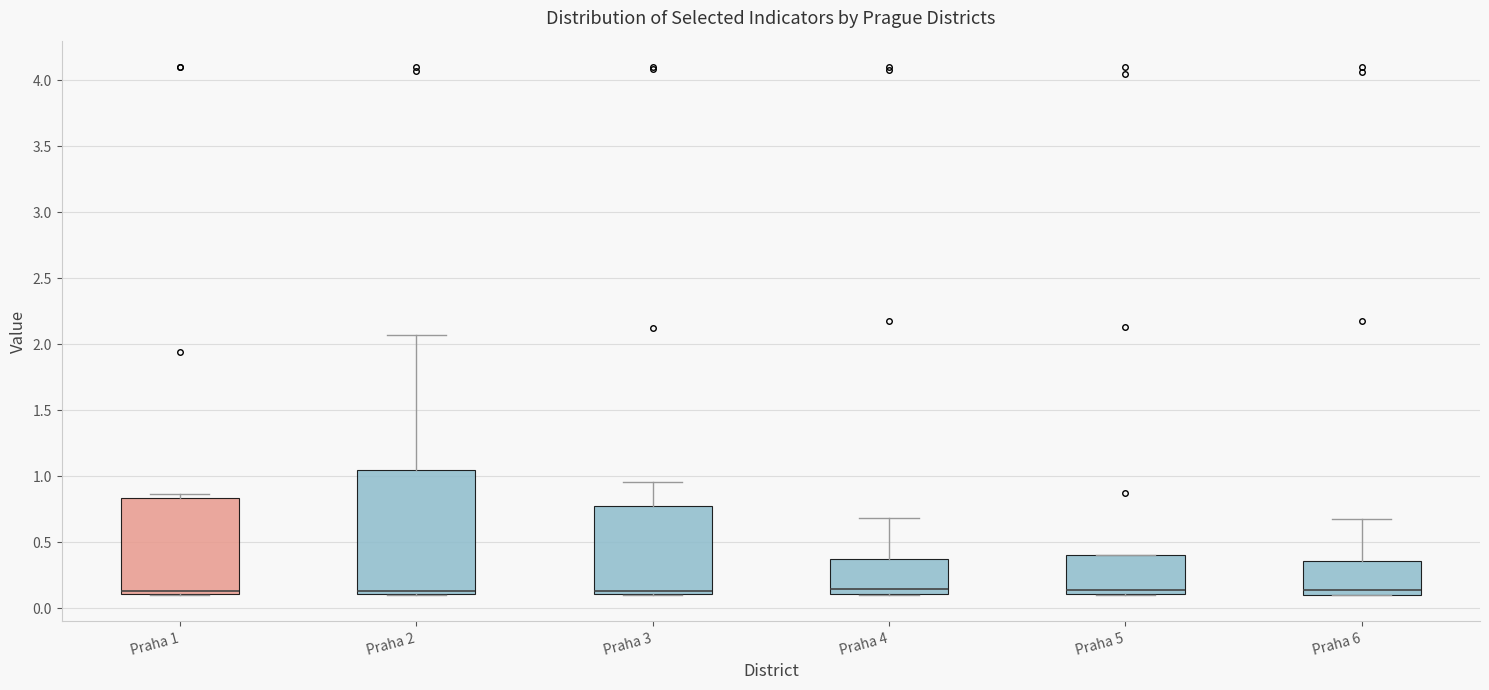

Reading left to right, transcribe this box plot: for each box, give where its median line is, the range the box spans, and where its two whiskers end, as read against the y-axis. The values are not printed on the chart, so give them approximately, as read against the axis.

Praha 1: median 0.15, box 0.10 to 0.85, whiskers 0.10 to 0.85 (just above the box's upper edge)
Praha 2: median 0.15, box 0.10 to 1.05, whiskers 0.10 to 2.05
Praha 3: median 0.15, box 0.10 to 0.80, whiskers 0.10 to 0.95
Praha 4: median 0.15, box 0.10 to 0.35, whiskers 0.10 to 0.70
Praha 5: median 0.15, box 0.10 to 0.40, whiskers 0.10 to 0.40
Praha 6: median 0.15, box 0.10 to 0.35, whiskers 0.10 to 0.70